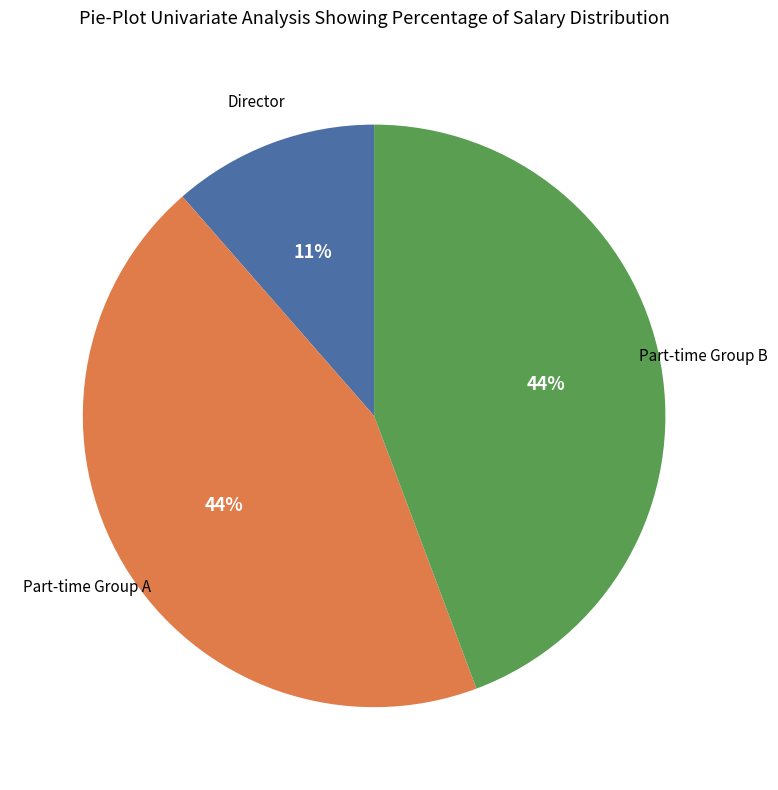

To the nearest percent, what is the average slice percentage?

33%